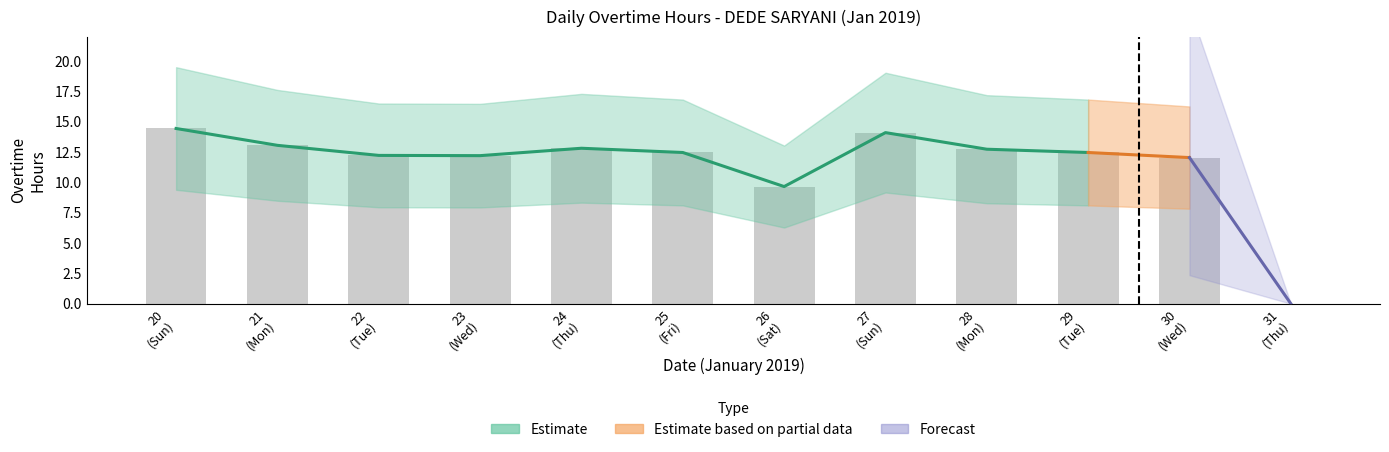

How many bars are there in total?

12